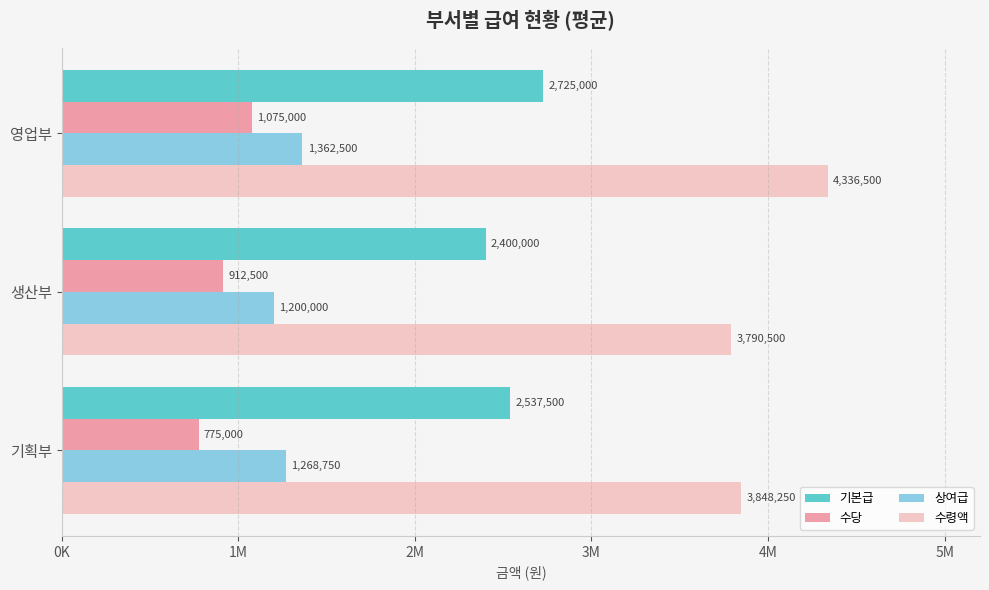

Reading left to right, transcribe all the data shown in this chart.

기본급: 2537500	2400000	2725000
수당: 775000	912500	1075000
상여급: 1268750	1200000	1362500
수령액: 3848250	3790500	4336500